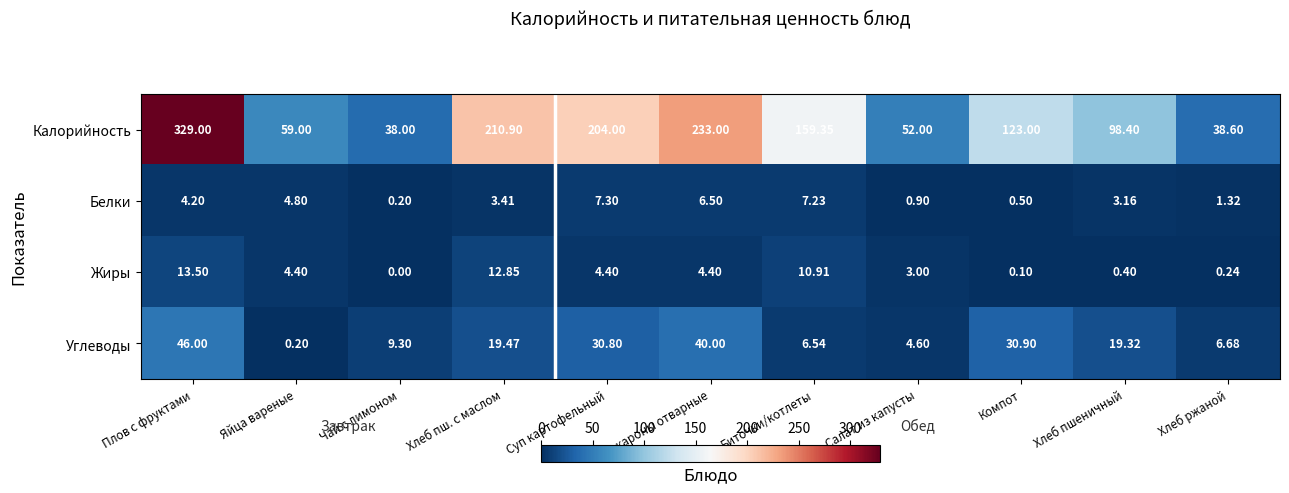

How many series are shown in this chart?

4